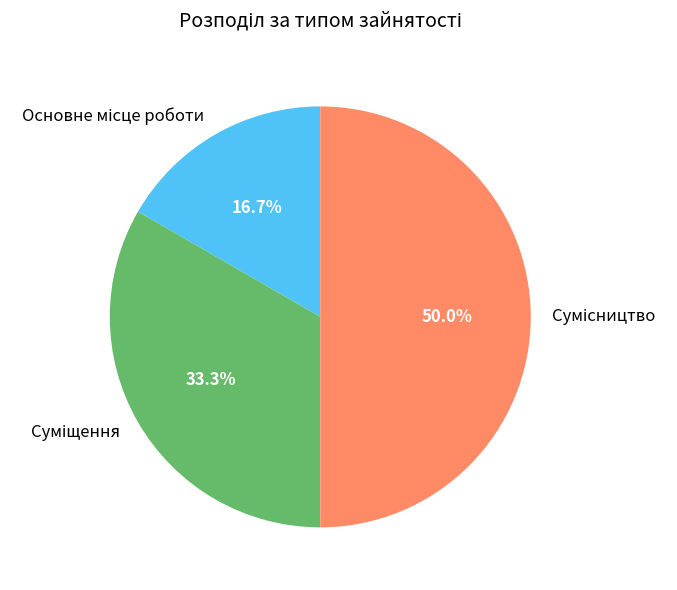

Approximately how many times larger is the value at Основне місце роботи compared to Суміщення?

0.5